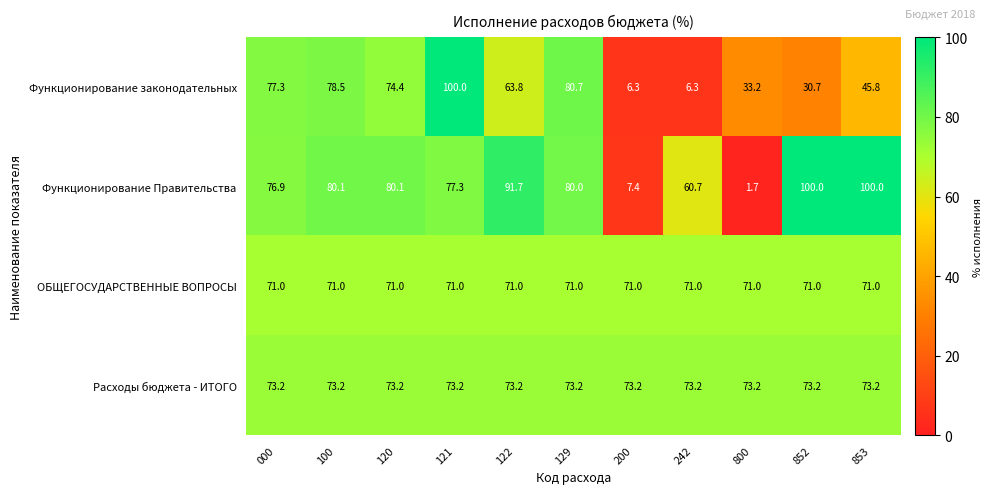

What is the smallest value displayed?

1.7